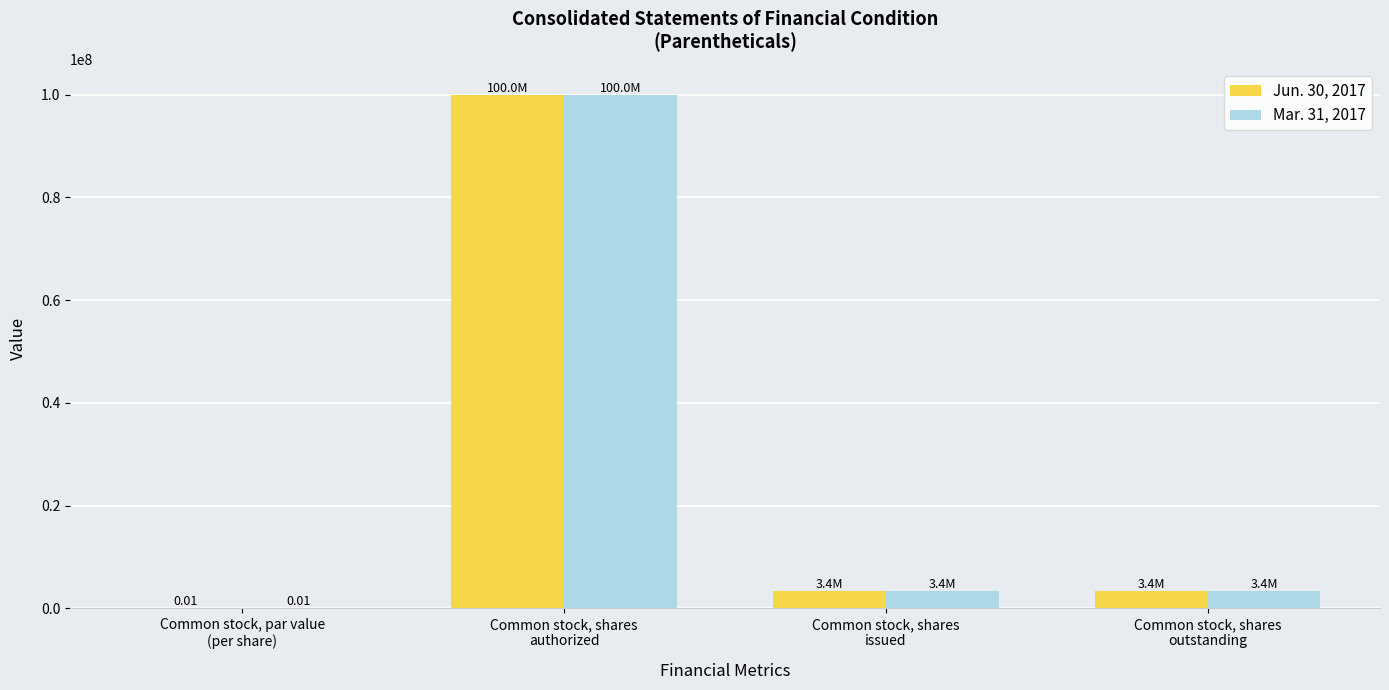

What is the sum of all Mar. 31, 2017 values?

106822150.0